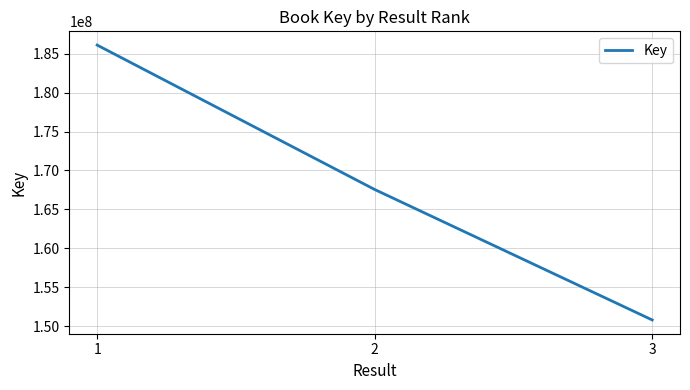

What is the average value?

168152472